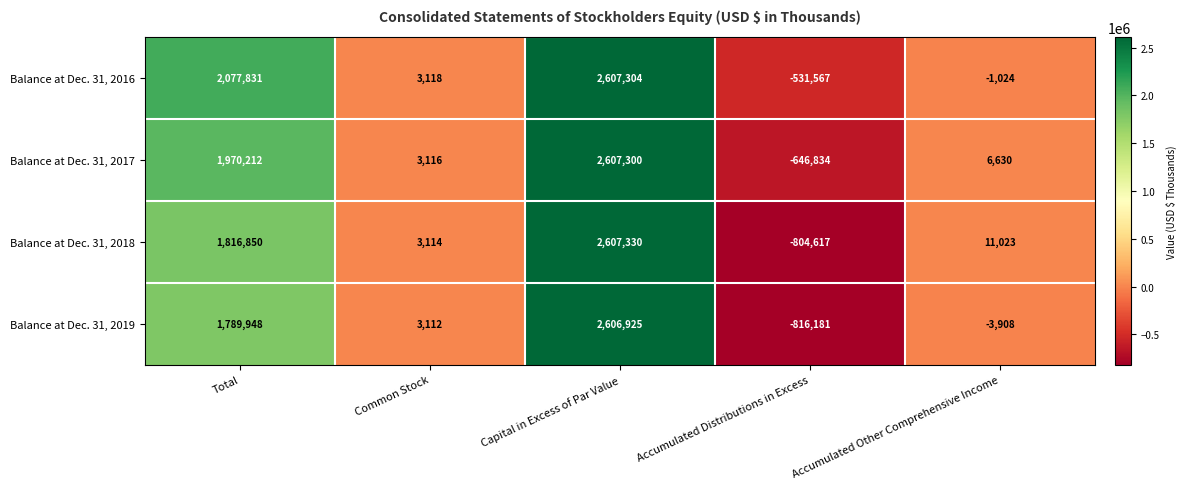

Rank the series at Accumulated Distributions in Excess from highest to lowest value.

Balance at Dec. 31, 2016, Balance at Dec. 31, 2017, Balance at Dec. 31, 2018, Balance at Dec. 31, 2019